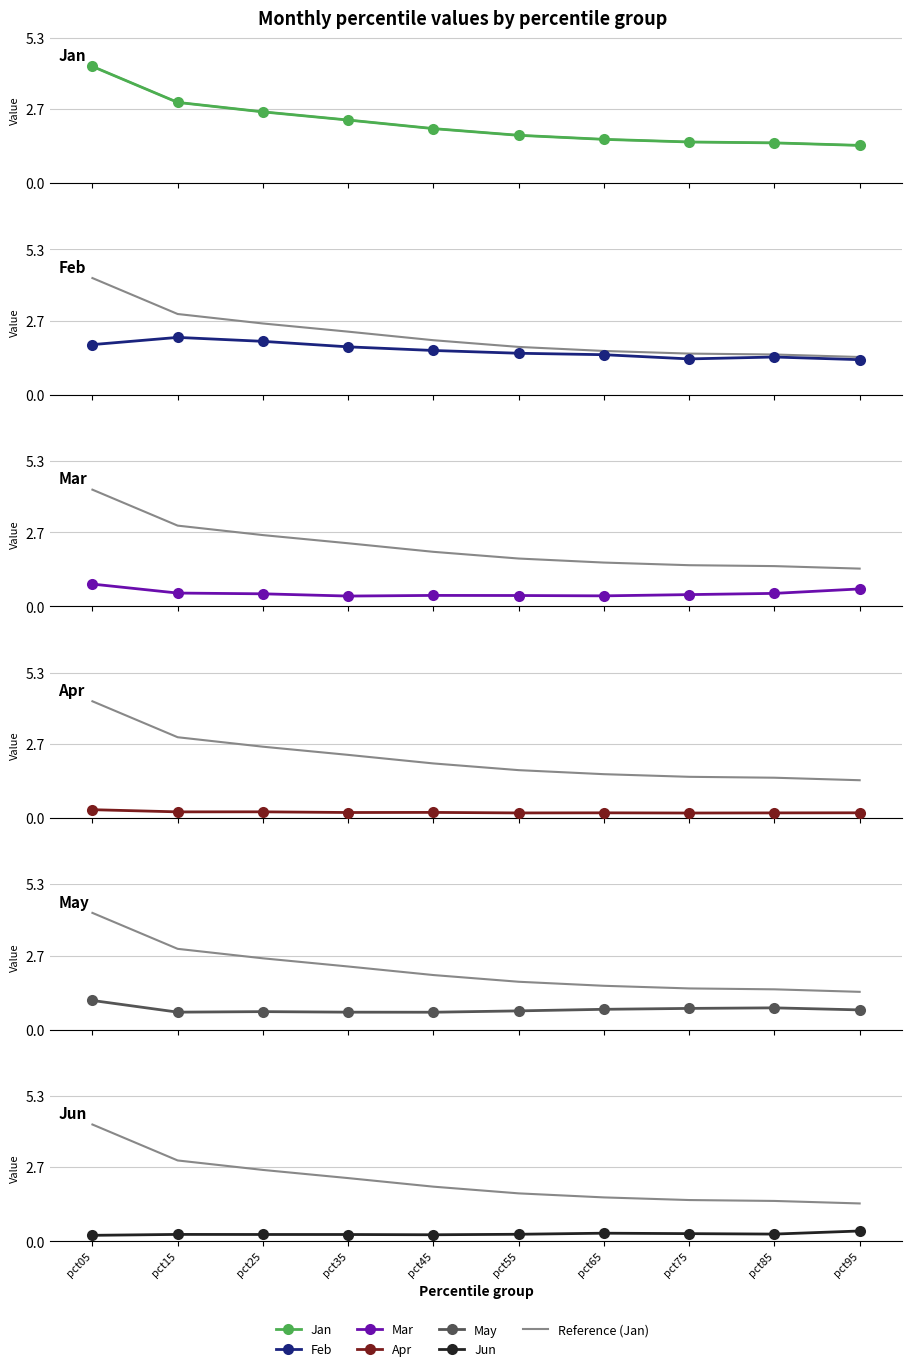

What are all the series names shown in the legend?

Jan, Feb, Mar, Apr, May, Jun